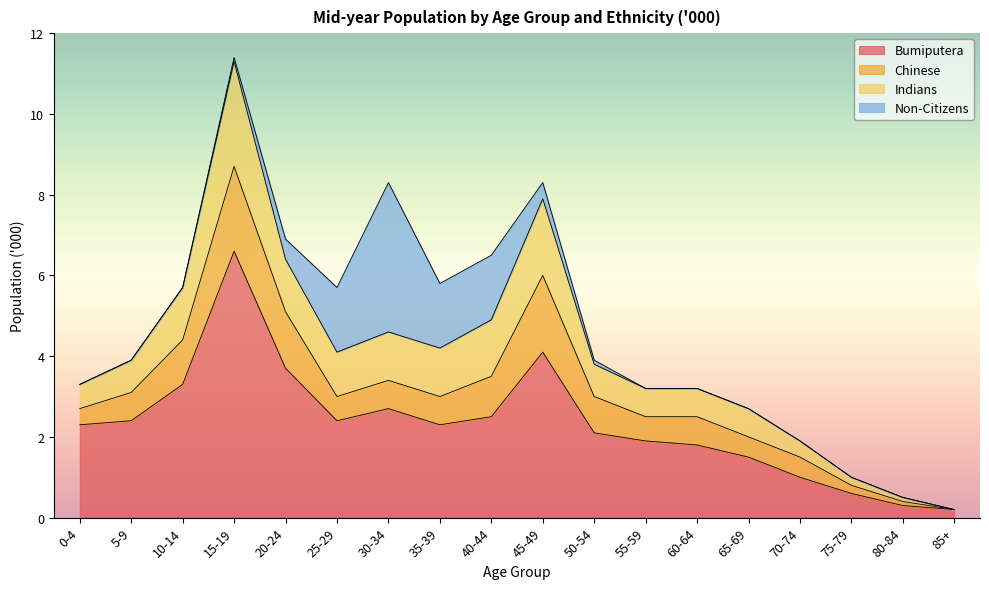

Which category has the lowest value in the Bumiputera series?

85+